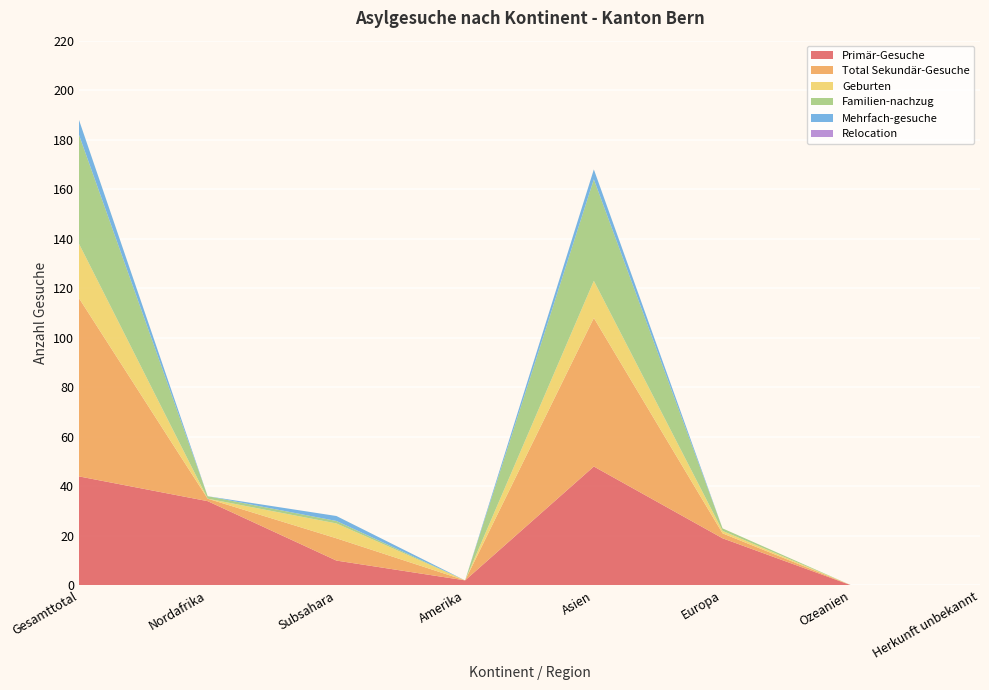

Reading left to right, list all the values displayed in this chart.

Primär-Gesuche: Gesamttotal=44	Nordafrika=34	Subsahara=10	Amerika=2	Asien=48	Europa=19	Ozeanien=0	Herkunft unbekannt=0
Total Sekundär-Gesuche: Gesamttotal=72	Nordafrika=1	Subsahara=9	Amerika=0	Asien=60	Europa=2	Ozeanien=0	Herkunft unbekannt=0
Geburten: Gesamttotal=22	Nordafrika=0	Subsahara=6	Amerika=0	Asien=15	Europa=1	Ozeanien=0	Herkunft unbekannt=0
Familien-nachzug: Gesamttotal=44	Nordafrika=1	Subsahara=1	Amerika=0	Asien=41	Europa=1	Ozeanien=0	Herkunft unbekannt=0
Mehrfach-gesuche: Gesamttotal=6	Nordafrika=0	Subsahara=2	Amerika=0	Asien=4	Europa=0	Ozeanien=0	Herkunft unbekannt=0
Relocation: Gesamttotal=0	Nordafrika=0	Subsahara=0	Amerika=0	Asien=0	Europa=0	Ozeanien=0	Herkunft unbekannt=0